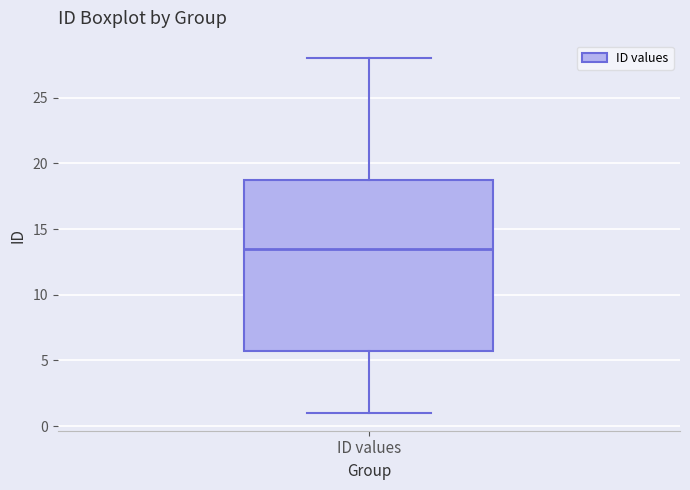

Read this box plot against the y-axis: the position of the median line, the range covered by the box, and the ends of both whiskers. The values are not printed on the chart, so give them approximately, as read against the axis.

median 13.5, box 6.0 to 19.0, whiskers 1.0 to 28.0